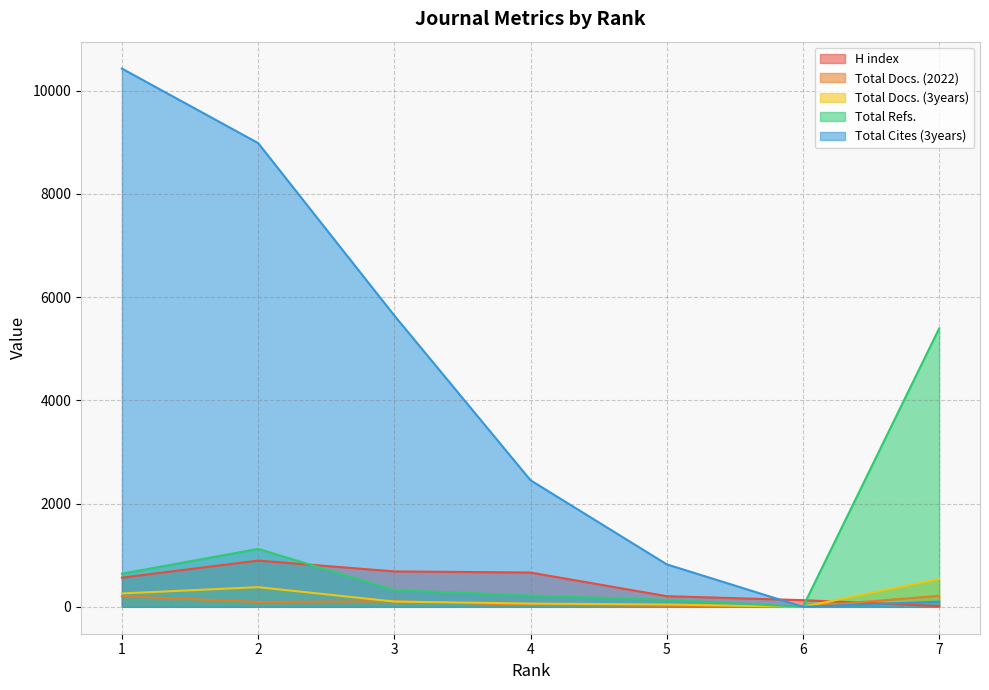

At which category is the sum across all series the highest?

1